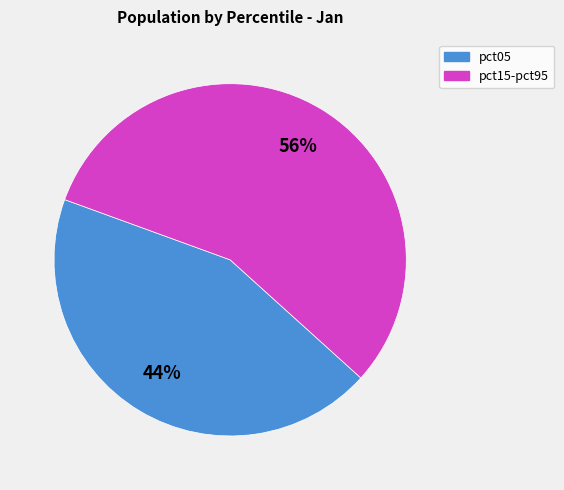

To the nearest percent, what is the average slice percentage?

50%